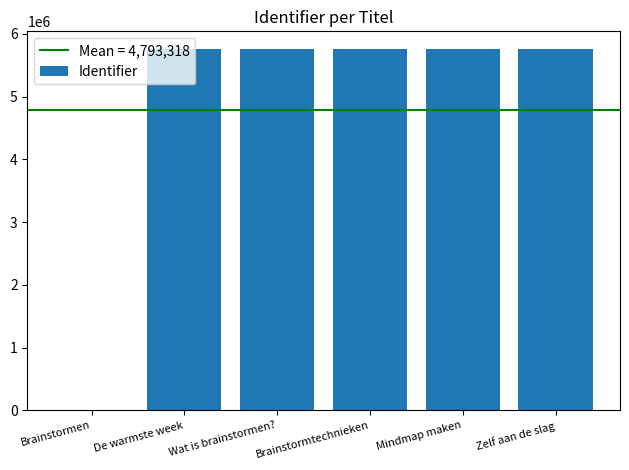

What is the greatest value displayed?

5752244